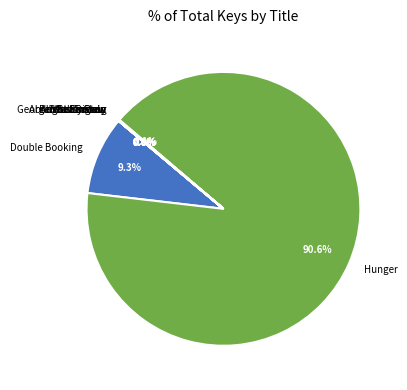

What percentage do Double Booking and Hunger together represent?

99.9%